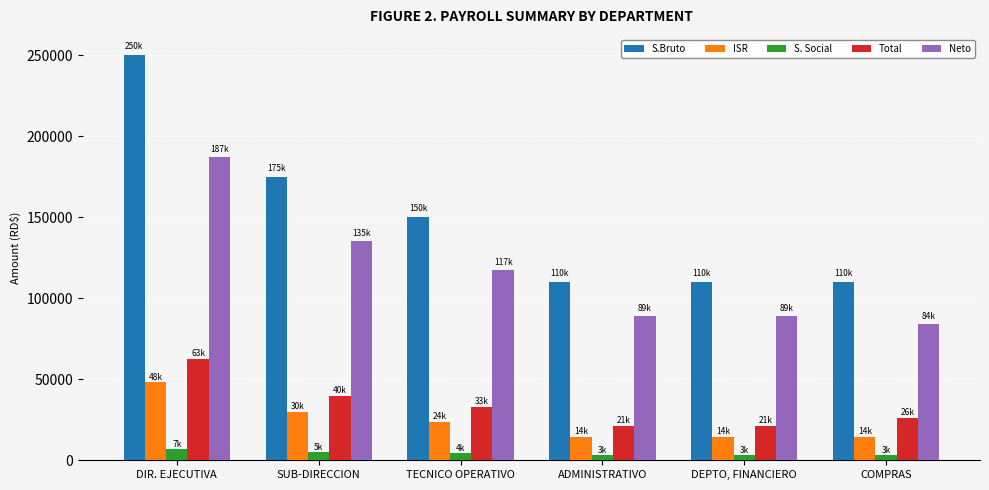

Between TECNICO OPERATIVO and ADMINISTRATIVO, which series saw the biggest shift?

S.Bruto